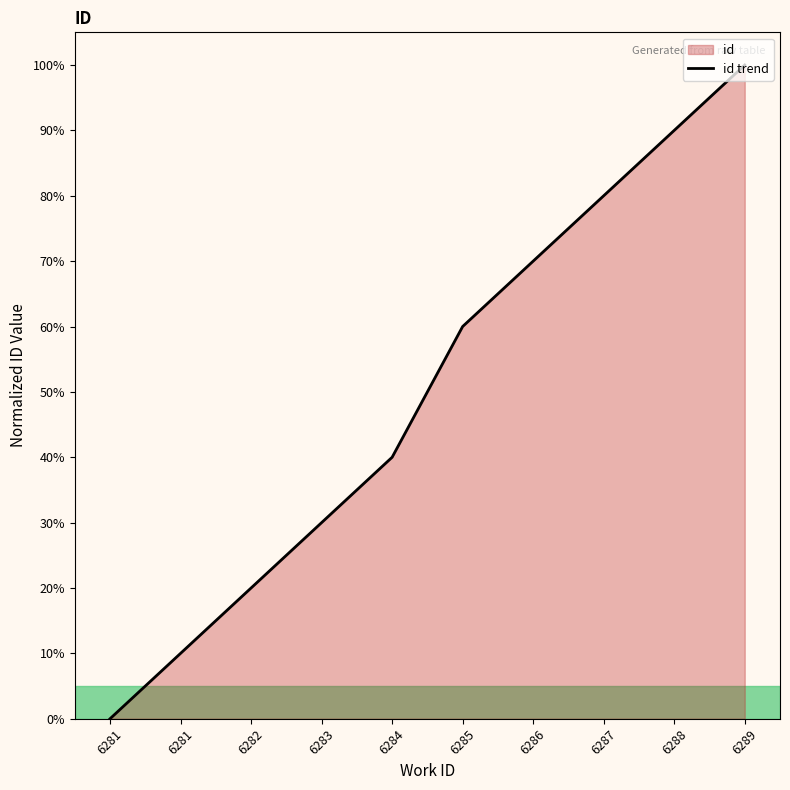

What value does the data have at 6288, to the nearest 10?

90